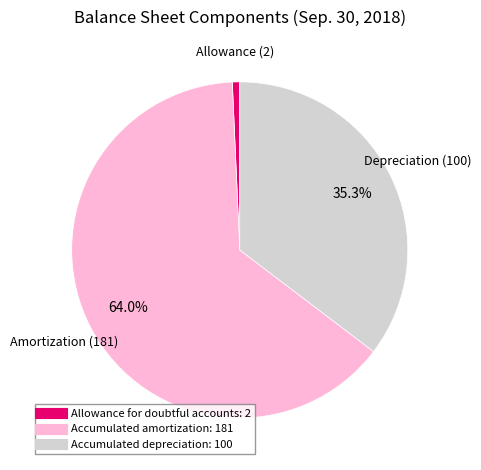

Is there a majority slice in this chart?

Yes